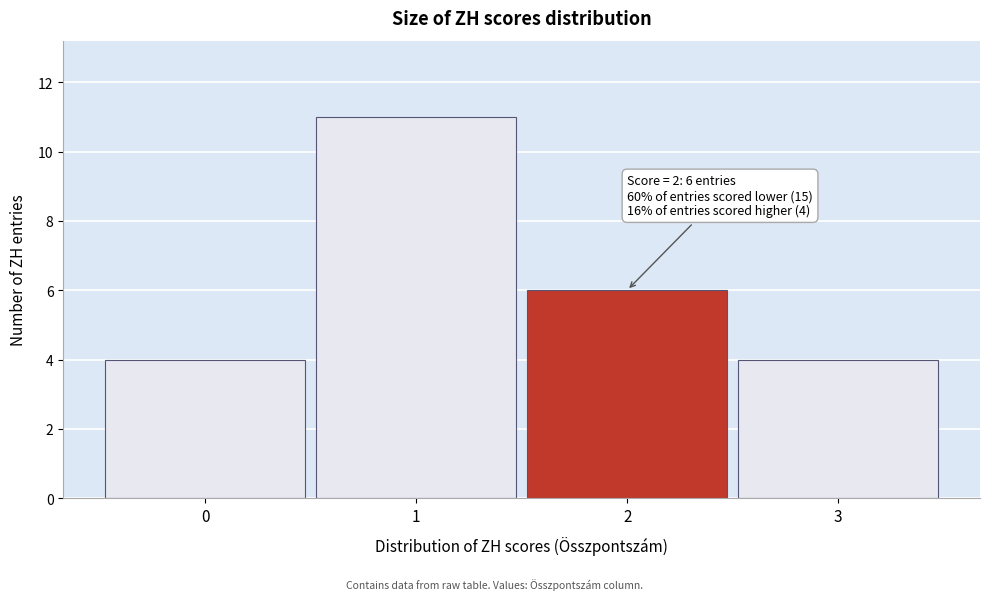

Reading left to right, transcribe all the data shown in this chart.

4	11	6	4